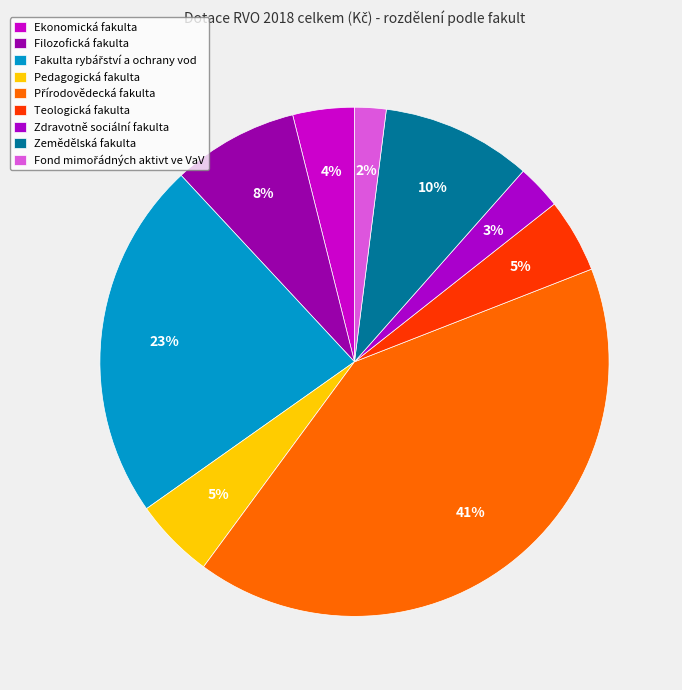

Does Zdravotně sociální fakulta account for over 50% of the chart?

No